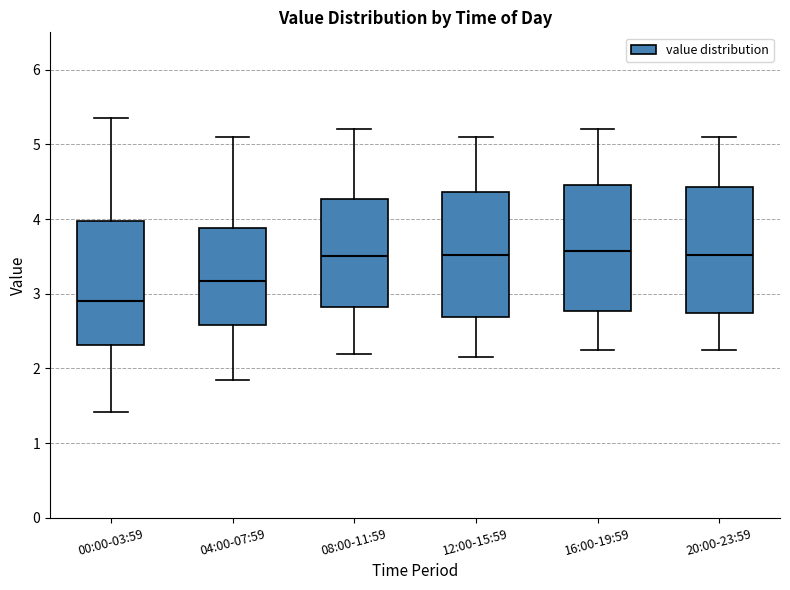

Where is the upper edge of the box for 08:00-11:59 on the y-axis? The values are not printed on the chart, so give them approximately, as read against the axis.

4.3